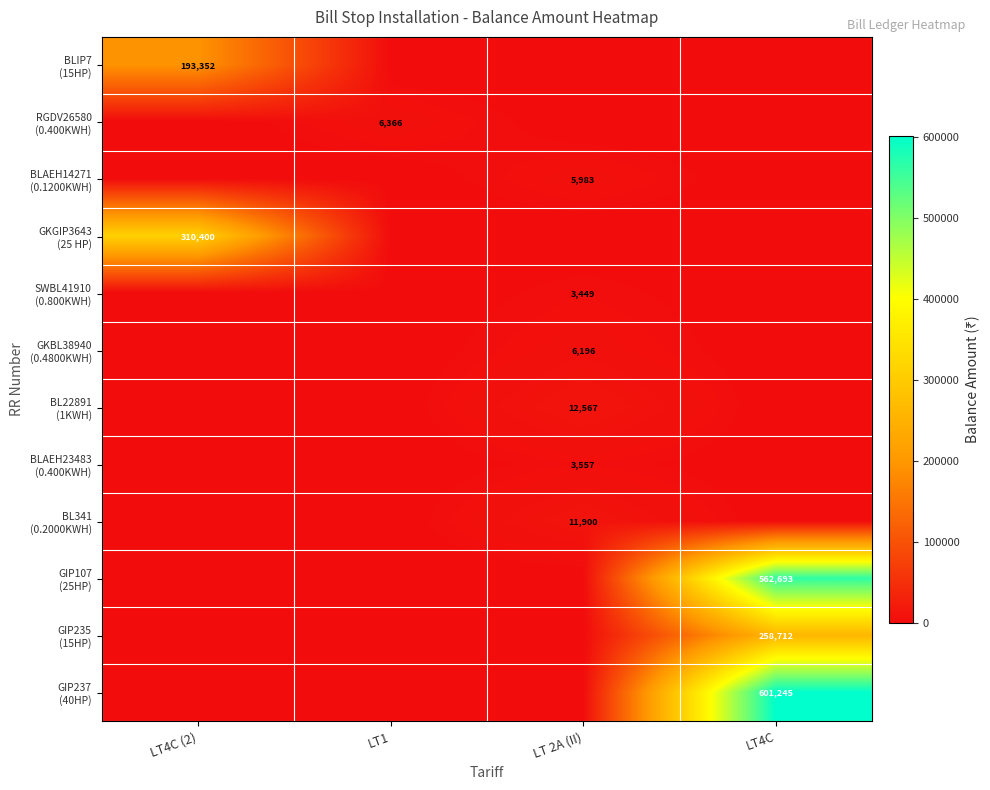

At LT 2A (II), list the series in order from largest to smallest.

BL22891 (1KWH), BL341 (0.2000KWH), GKBL38940 (0.4800KWH), BLAEH14271 (0.1200KWH), BLAEH23483 (0.400KWH), SWBL41910 (0.800KWH), BLIP7 (15HP), RGDV26580 (0.400KWH), GKGIP3643 (25 HP), GIP107 (25HP), GIP235 (15HP), GIP237 (40HP)